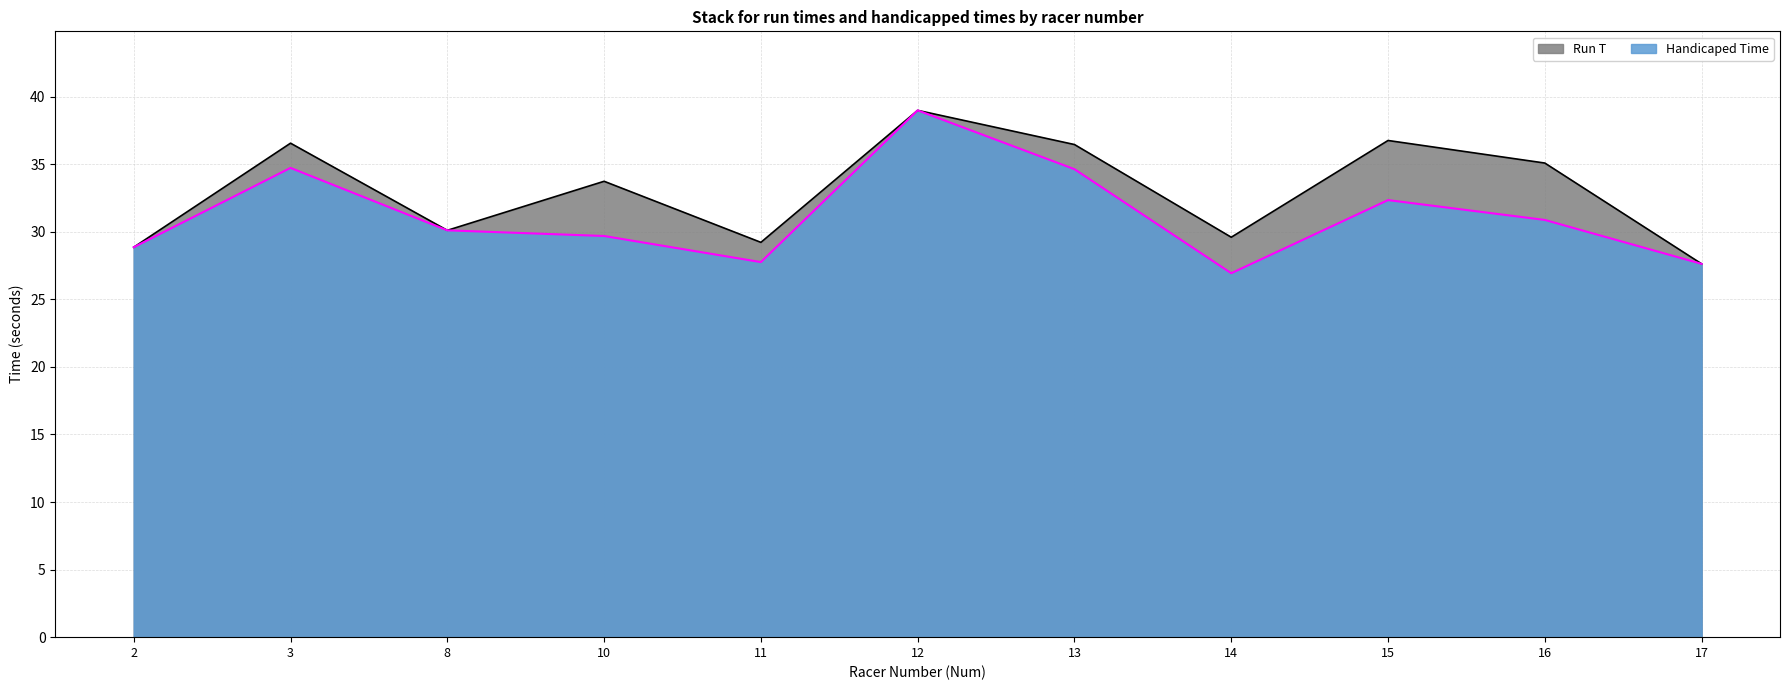

Reading left to right, transcribe all the data shown in this chart.

Run T: 28.9	36.6	30.1	33.7	29.2	39.0	36.5	29.6	36.8	35.1	27.6
Handicaped Time: 28.9	34.7	30.1	29.7	27.8	39.0	34.6	26.9	32.3	30.9	27.6